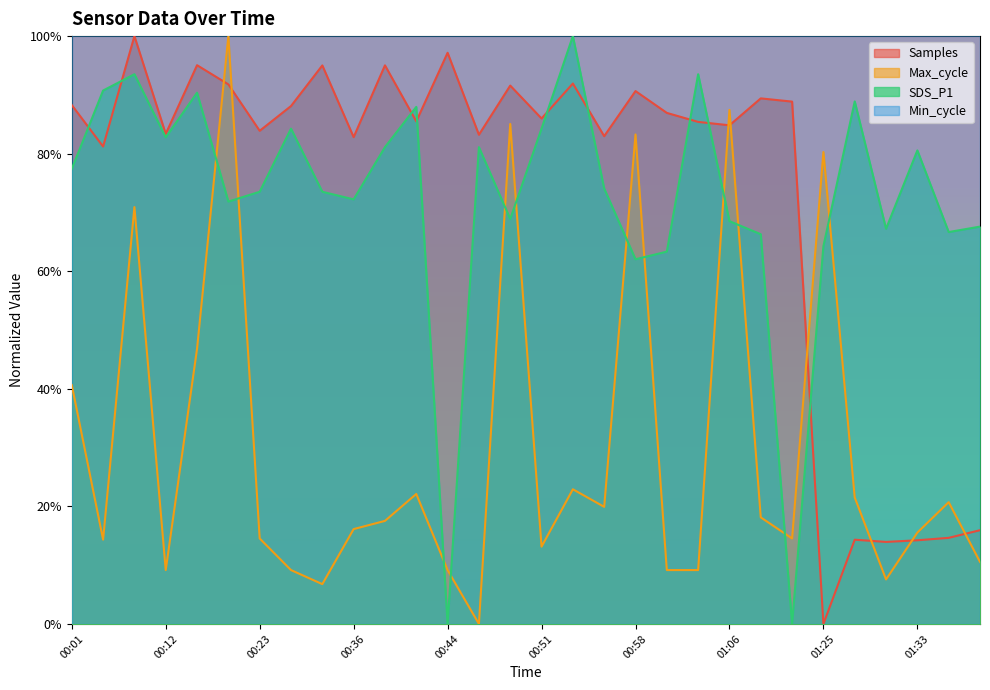

The Max_cycle series shows 0.1 at 01:03. True or false?

False